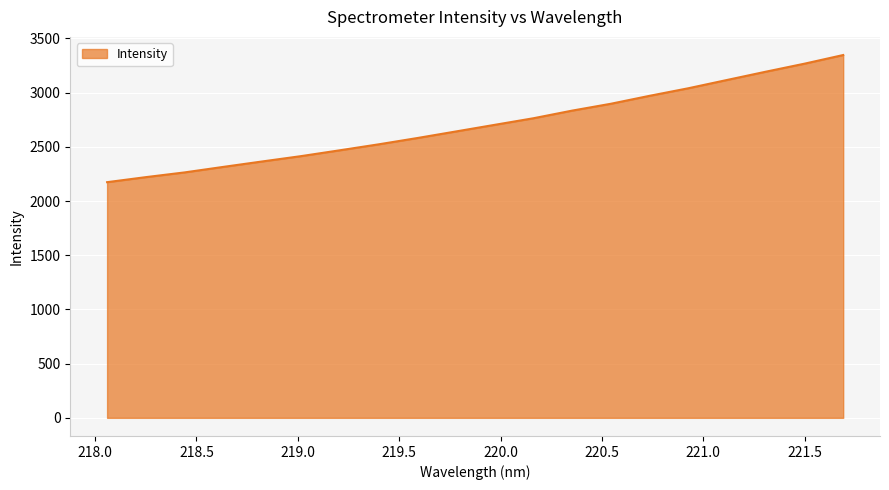

How many series are shown in this chart?

1